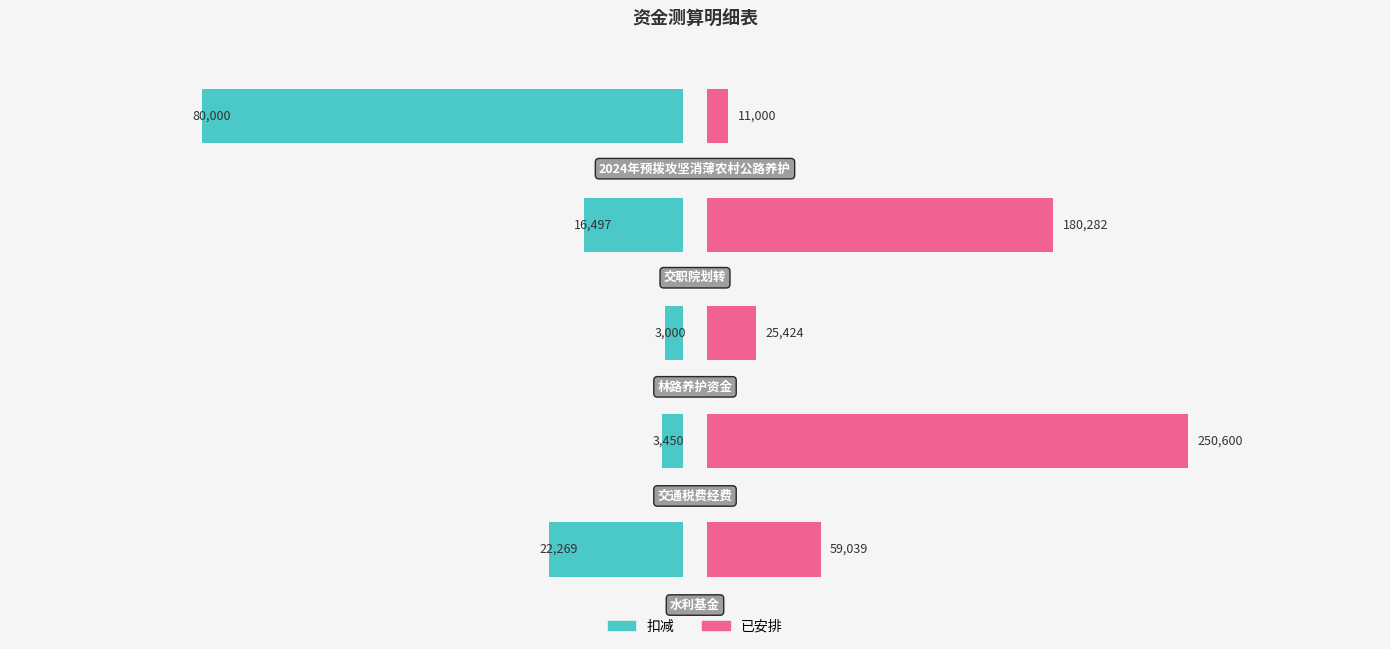

List the series in order of their peak value, highest first.

已安排, 扣减